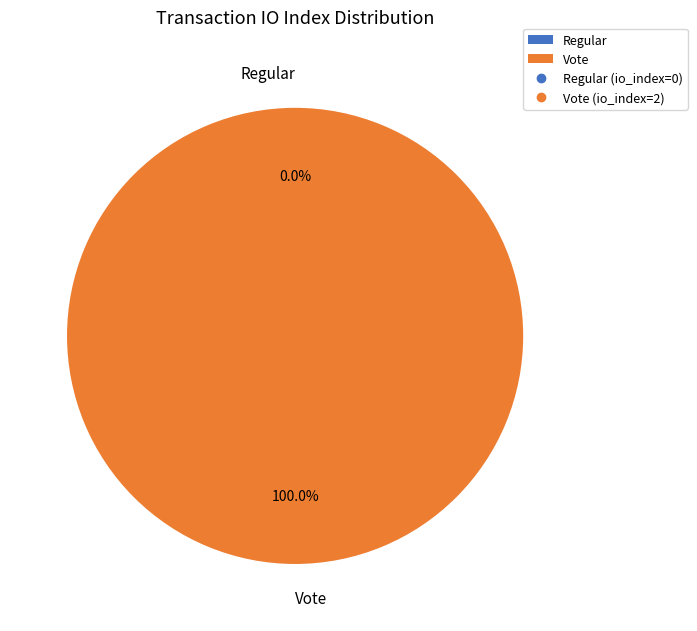

Combined, do Regular and Vote account for over 50%?

Yes